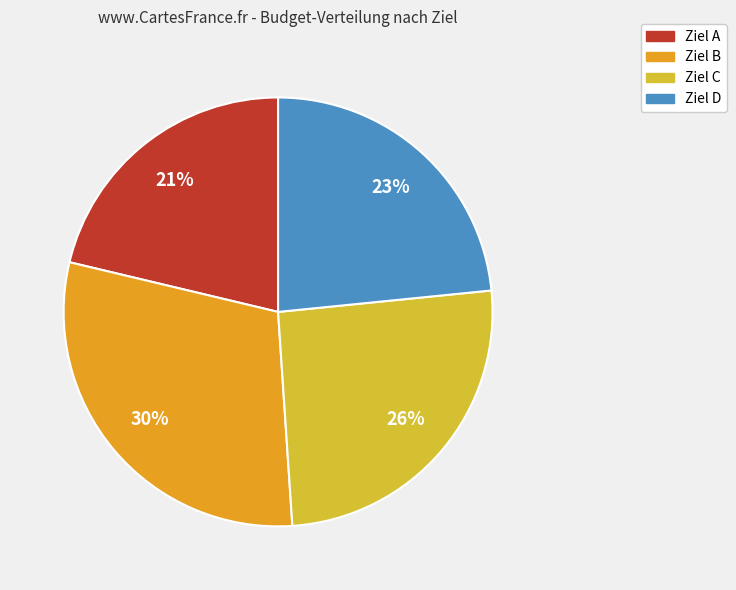

To the nearest percent, what is the difference between the largest and smallest slice percentages?

9%